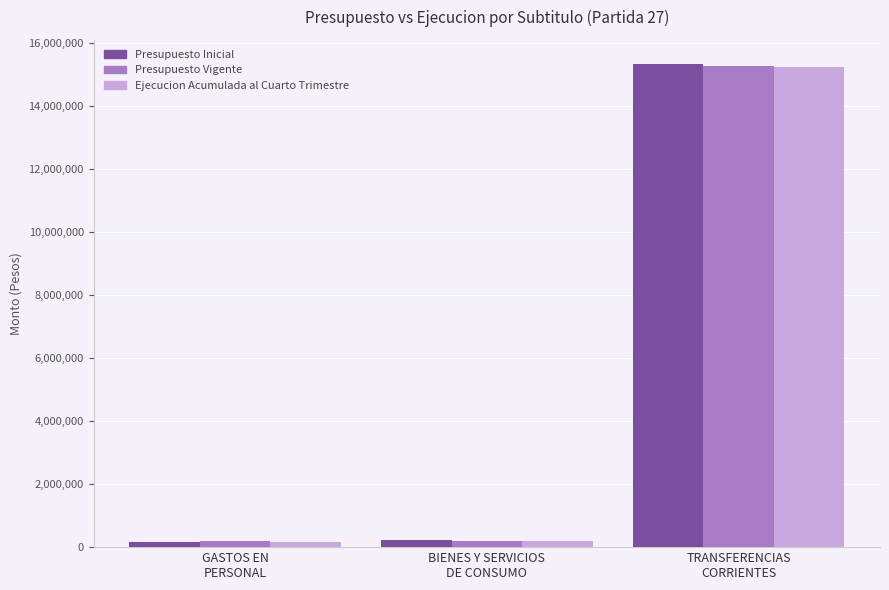

Which category has the highest value in the Presupuesto Inicial series?

TRANSFERENCIAS
CORRIENTES